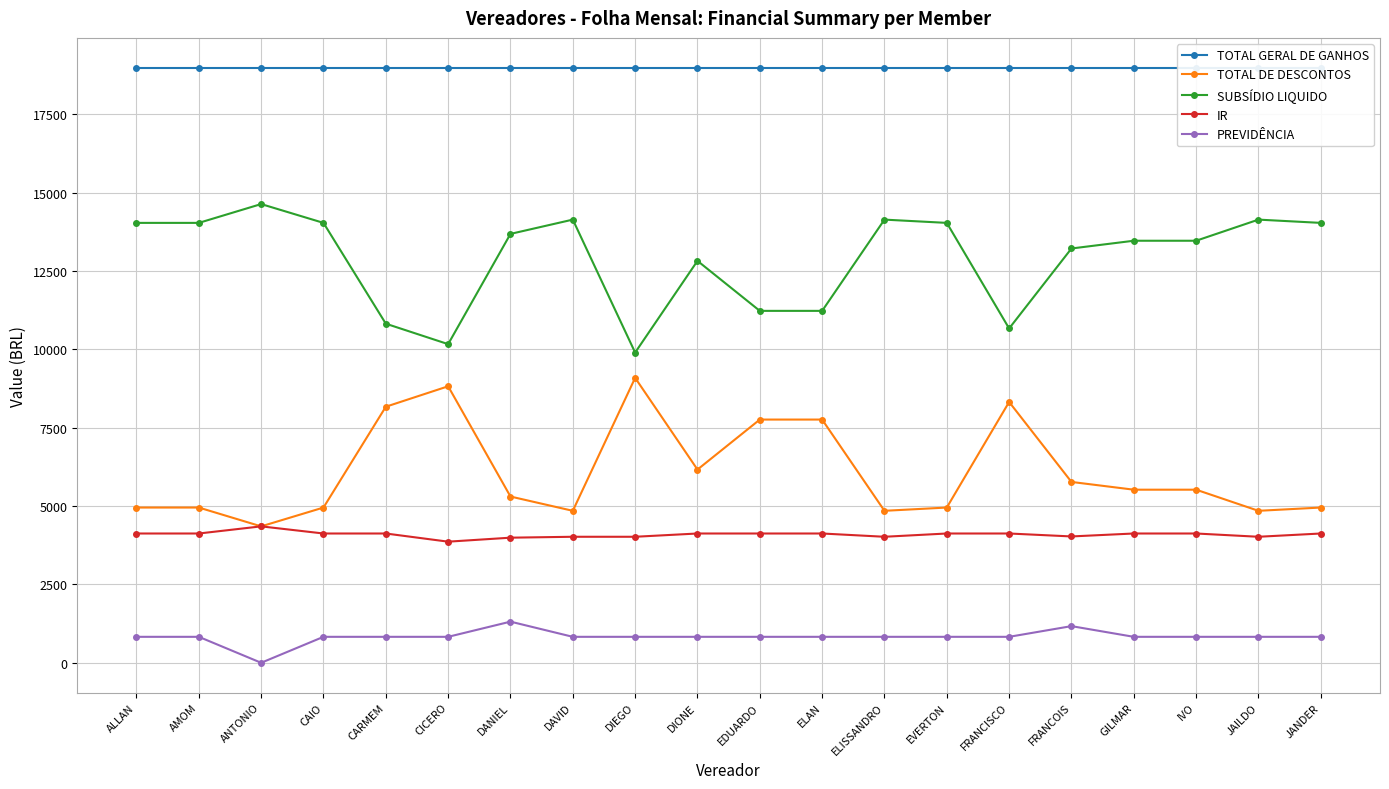

Which series has the largest range (max minus min)?

TOTAL DE DESCONTOS